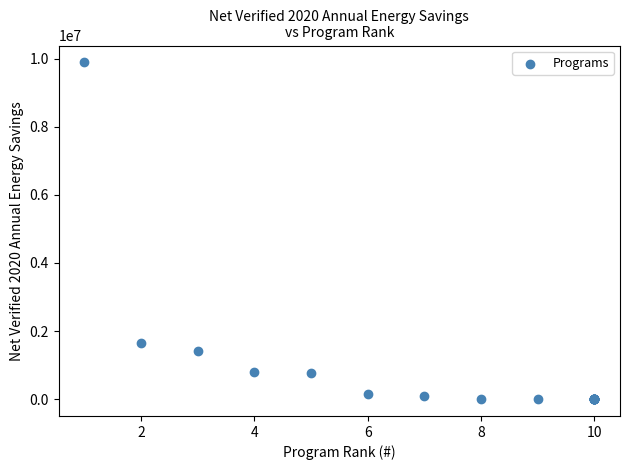

What Y value in the scatter plot is closest to 4946470?

1654892